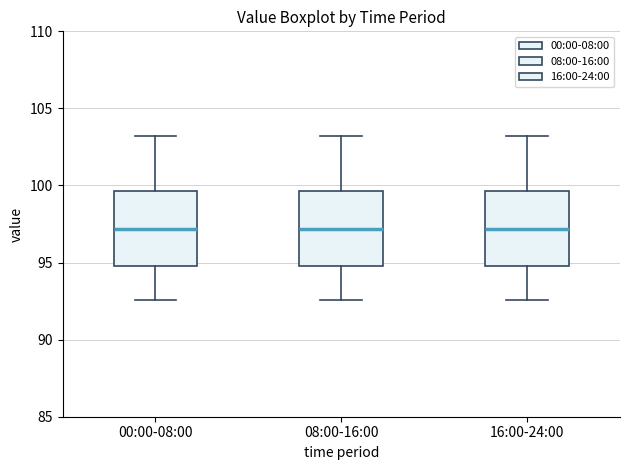

Reading left to right, read every box against the y-axis: the position of its median line, the range the box covers, and the ends of its whiskers. The values are not printed on the chart, so give them approximately, as read against the axis.

00:00-08:00: median 97.0, box 95.0 to 99.5, whiskers 92.5 to 103.0
08:00-16:00: median 97.0, box 95.0 to 99.5, whiskers 92.5 to 103.0
16:00-24:00: median 97.0, box 95.0 to 99.5, whiskers 92.5 to 103.0